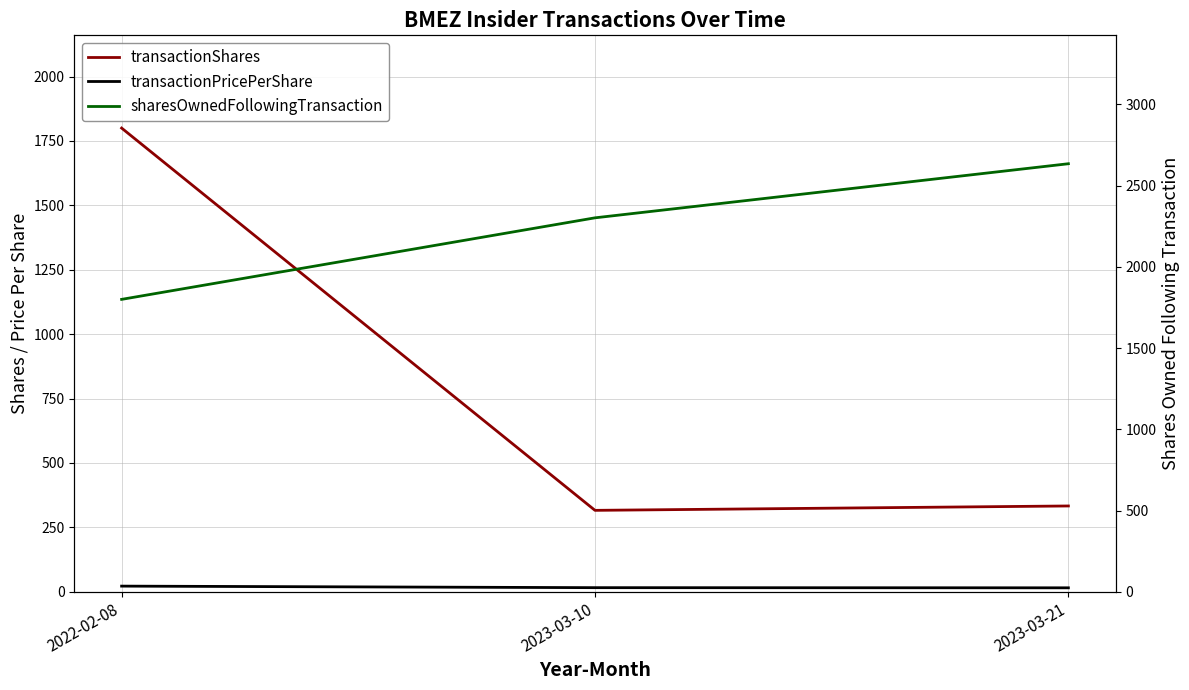

Which category has the highest value in the transactionPricePerShare series?

2022-02-08